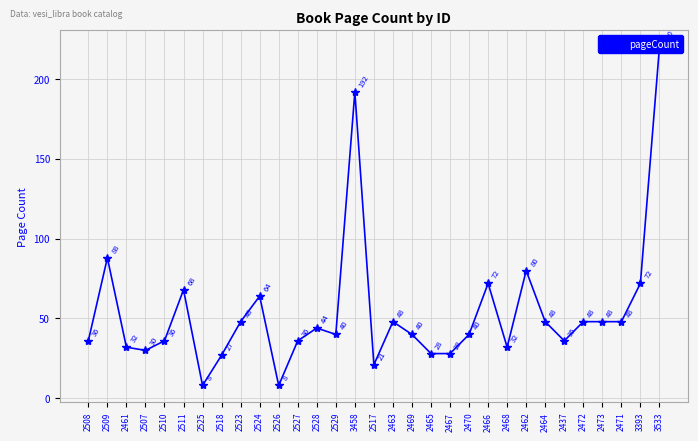

Rank the categories by value from highest to lowest.

3533, 3458, 2509, 2462, 2466, 3393, 2511, 2524, 2523, 2463, 2464, 2472, 2473, 2471, 2528, 2529, 2469, 2470, 2508, 2510, 2527, 2437, 2461, 2468, 2507, 2465, 2467, 2518, 2517, 2525, 2526